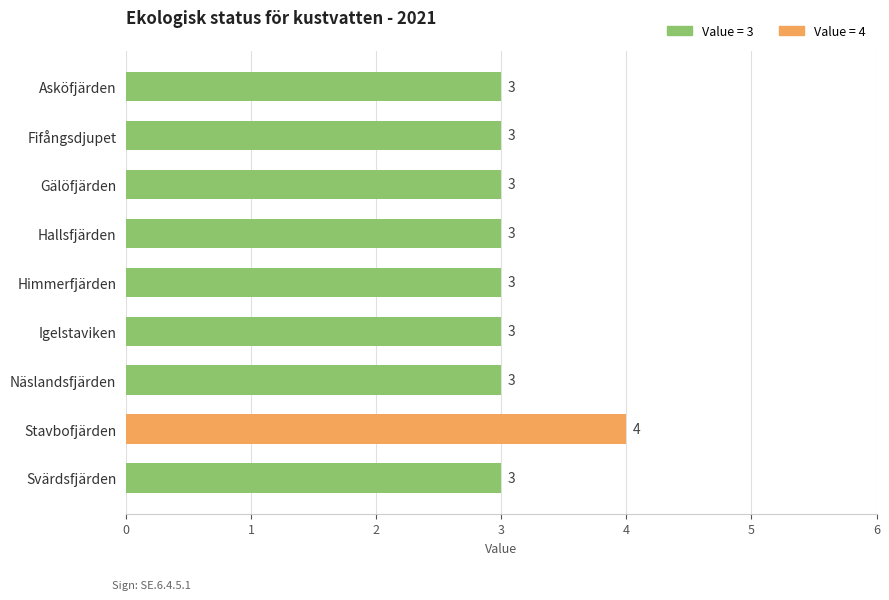

What is the label of the 3rd bar from the top?

Gälöfjärden